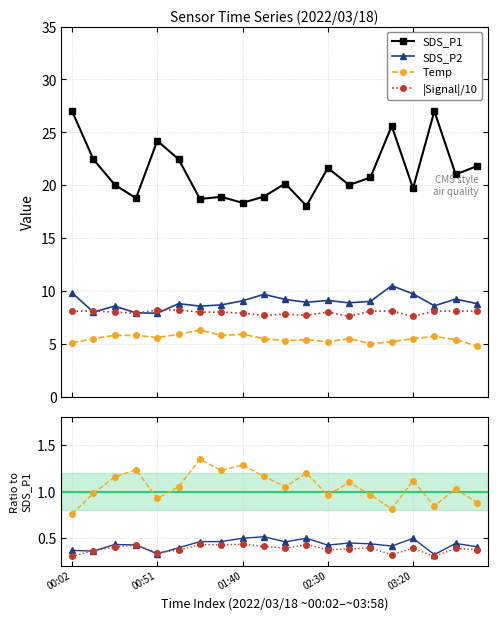

List the labels in order of SDS_P1 value, smallest first.

11, 8, 6, 02:30, 7, 9, 16, 13, 01:40, 10, 14, 18, 12, 19, 00:51, 5, 03:20, 15, 00:02, 17